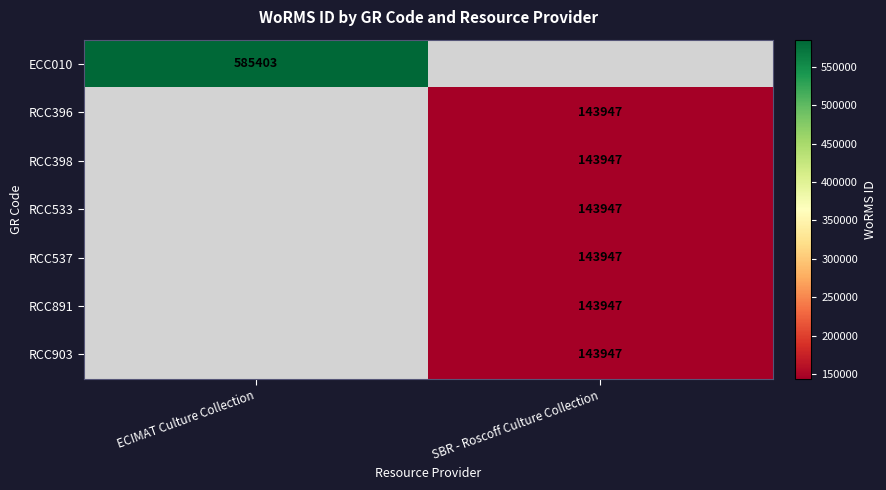

What is the minimum value shown in the chart?

143947.0